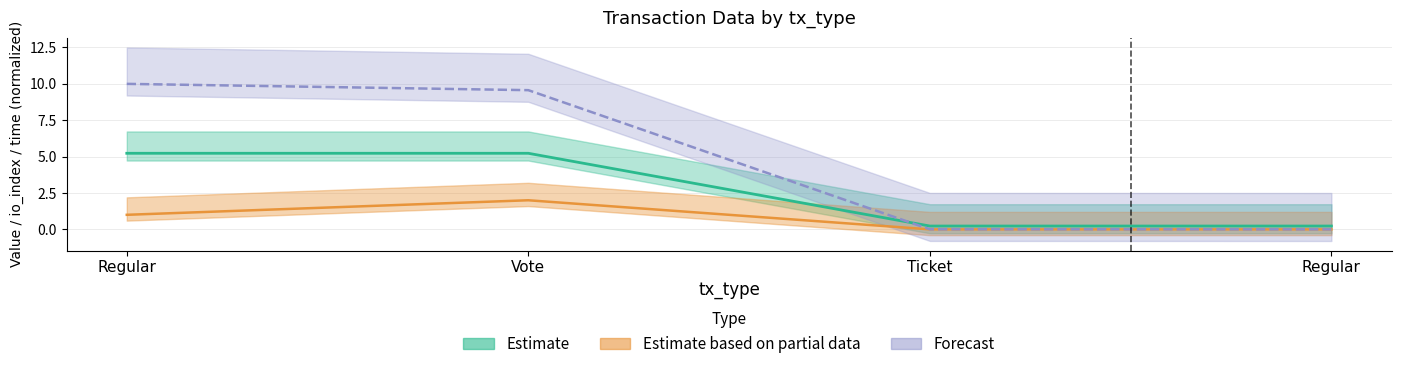

True or false: io_index and time_stamp intersect in this chart.

False